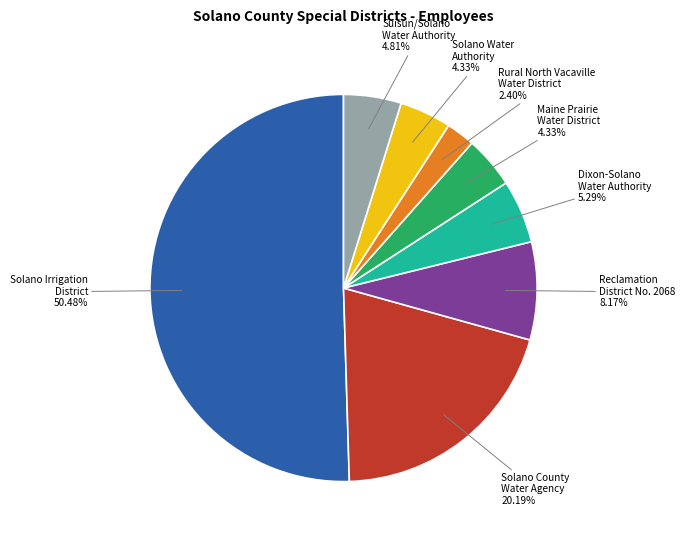

What is the smallest slice in the pie chart?

Rural North Vacaville Water District